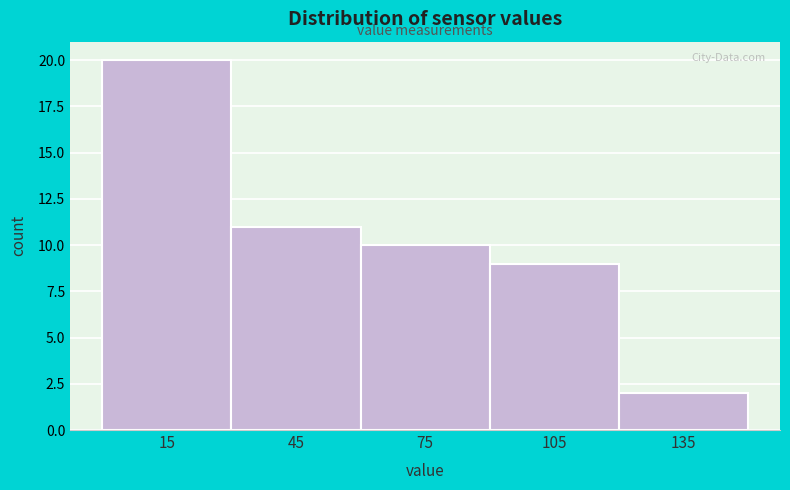

Reading left to right, list every bar in this chart as the range it spans on the x-axis followed by its height. The values are not printed on the chart, so give them approximately, as read against the axis.

0 to 30: 20
30 to 60: 11
60 to 90: 10
90 to 120: 9
120 to 150: 2